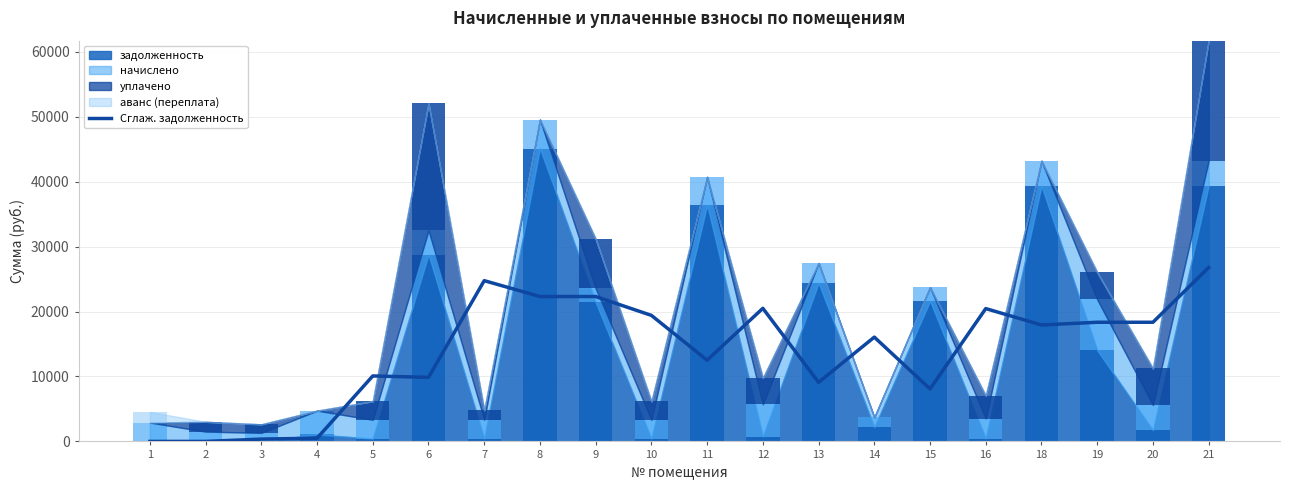

At which label is the value closest to 13393?

11